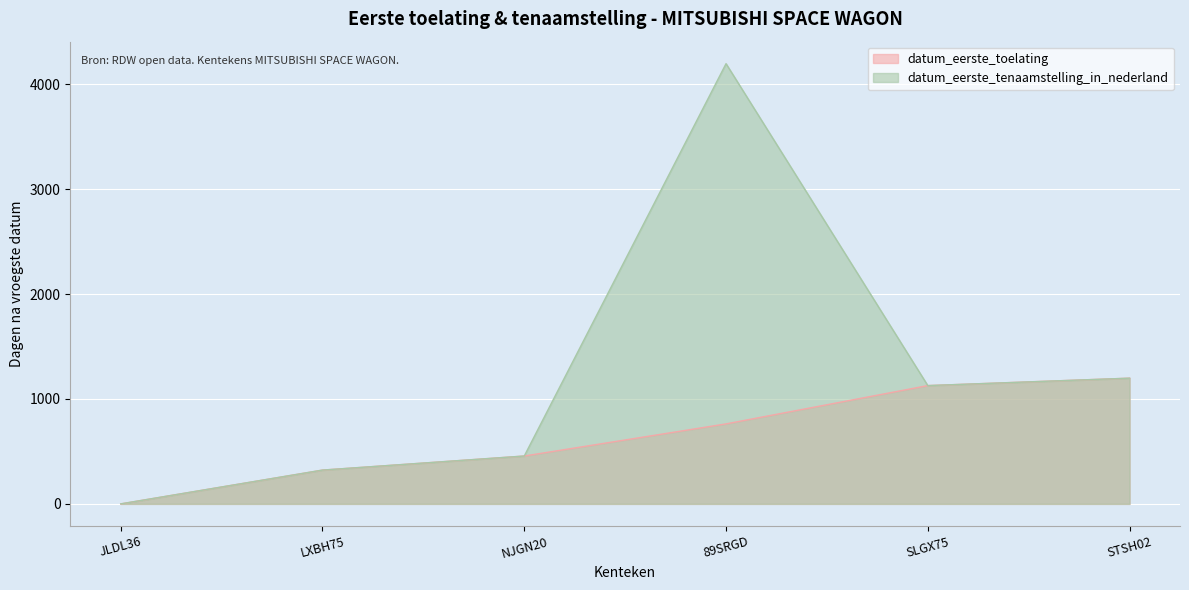

At which label is the value closest to 2097?

STSH02